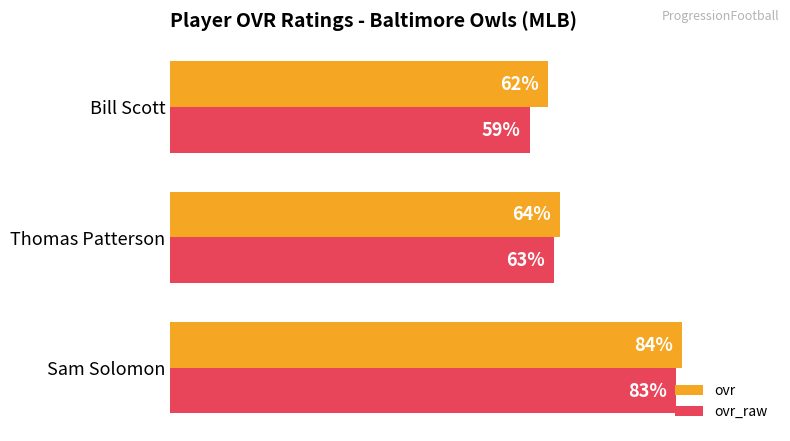

Where is ovr_raw nearest to the value 71?

Thomas Patterson